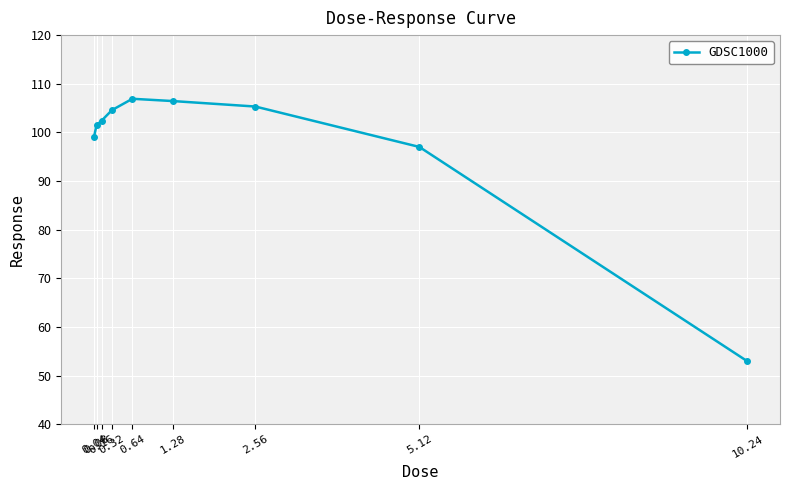

What is the label of the 1st point from the right?

10.24